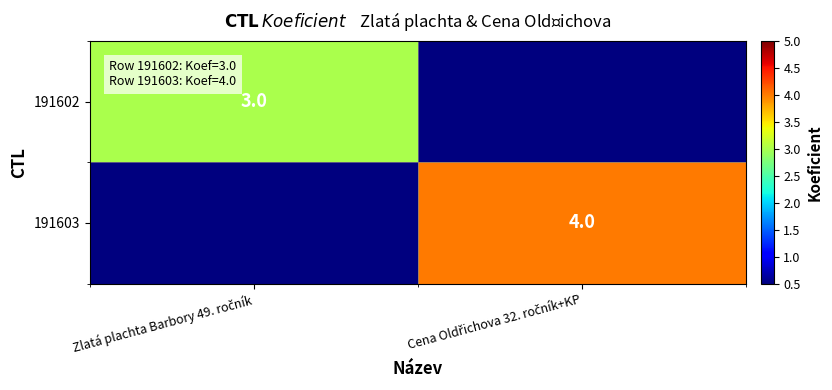

The 191603 series shows 0 at Zlatá plachta Barbory 49. ročník. True or false?

True